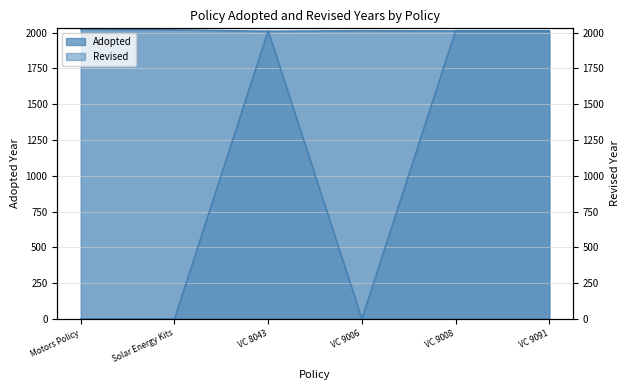

Count the values in the range 0 to 2014.

6